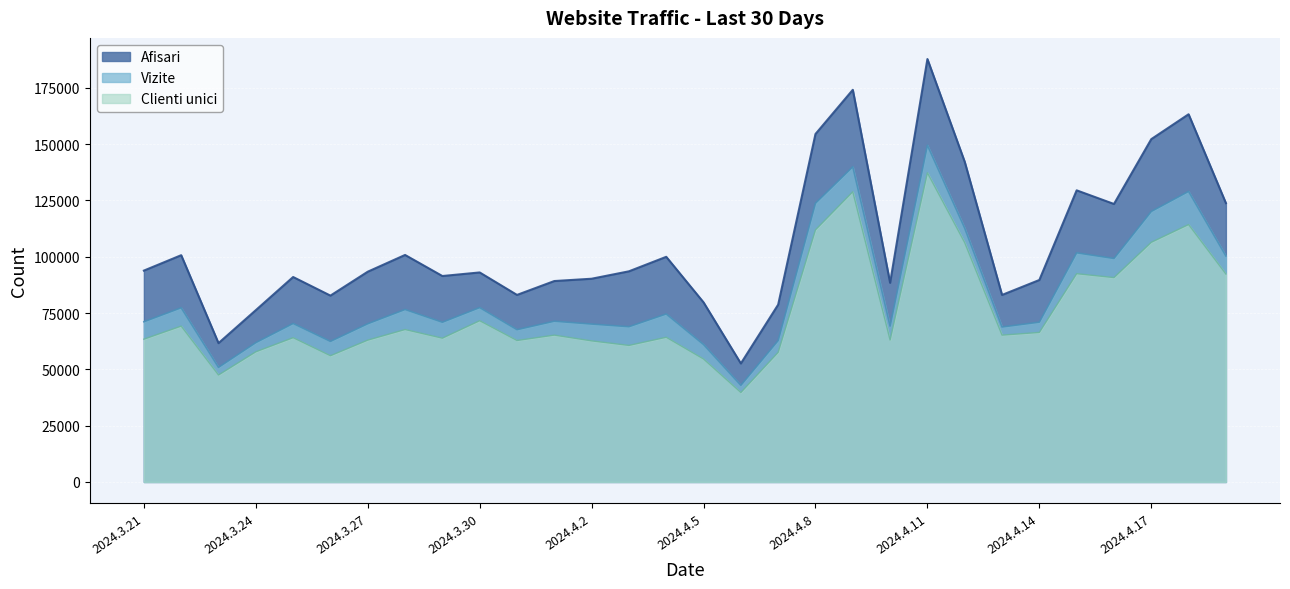

Rank the series by their average value, from highest to lowest.

Afisari, Vizite, Clienti unici